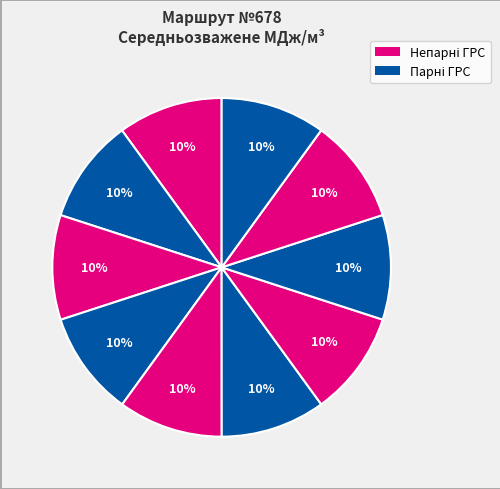

How many slices are in this pie chart?

10